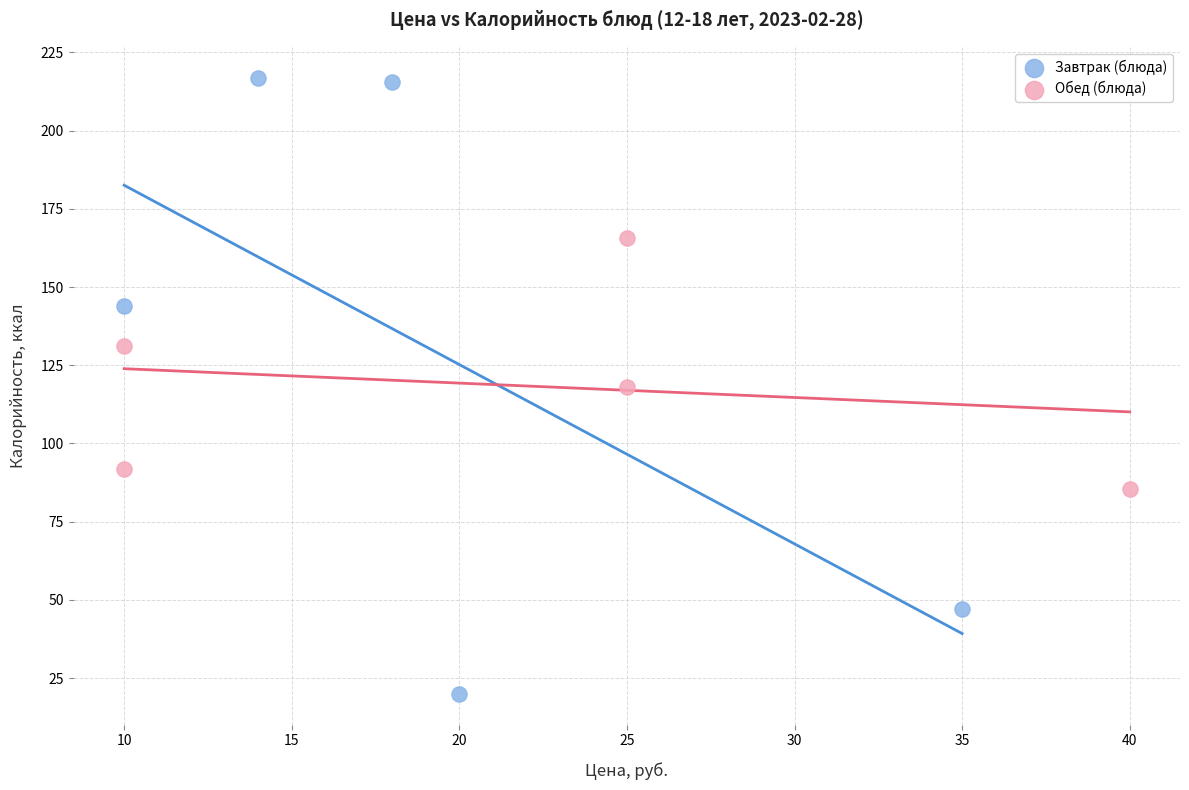

What are all the series names shown in the legend?

Завтрак (блюда), Обед (блюда)